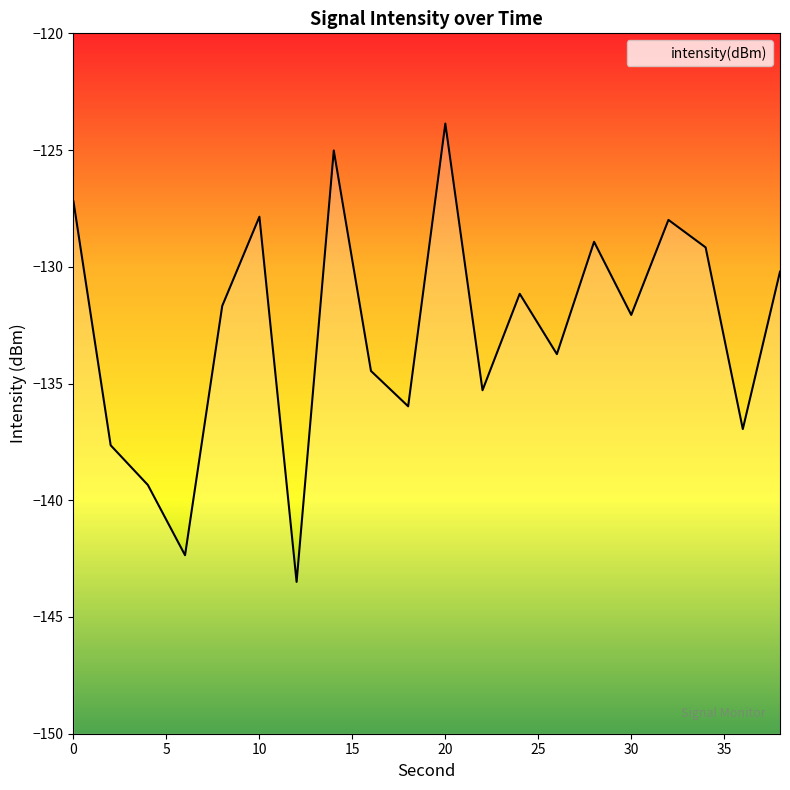

Reading left to right, what are all the values shown in this chart?

-127.2	-137.6	-139.3	-142.4	-131.7	-127.9	-143.5	-125.0	-134.5	-136.0	-123.9	-135.3	-131.2	-133.7	-128.9	-132.1	-128.0	-129.2	-136.9	-130.2